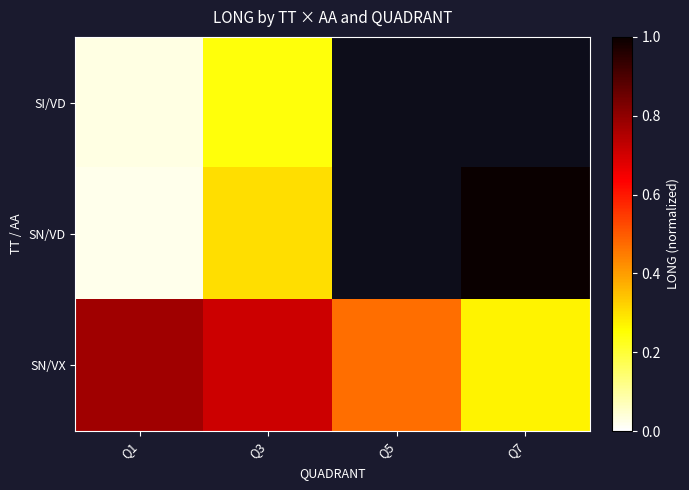

What is the difference between the second highest and minimum values in the SN/VX series?

0.4